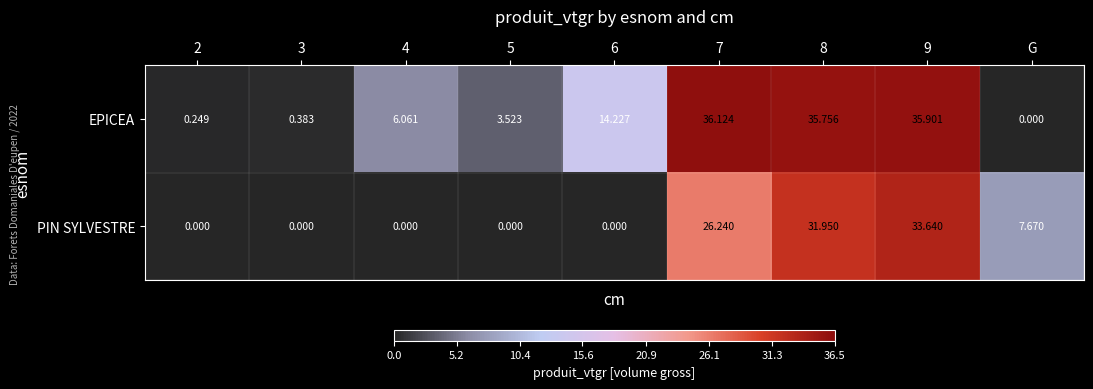

Which series has the largest total across all categories?

EPICEA